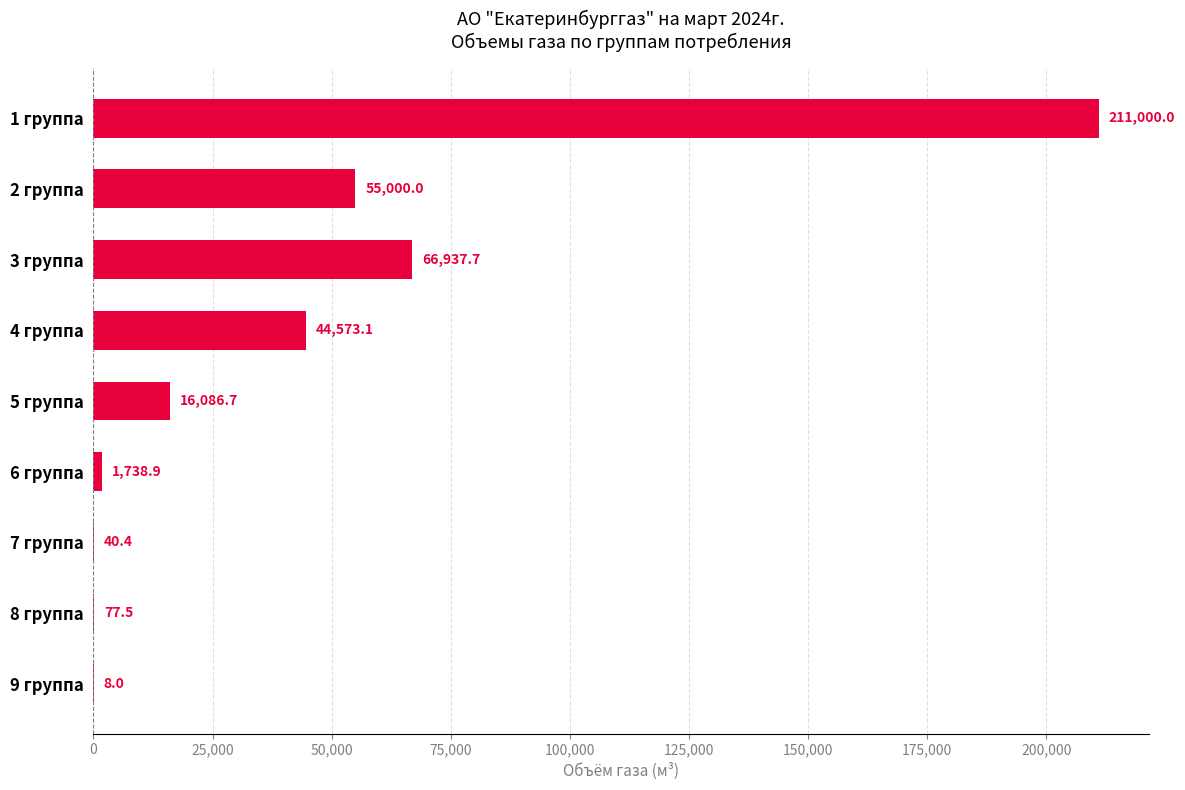

Count the number of data series in this chart.

1